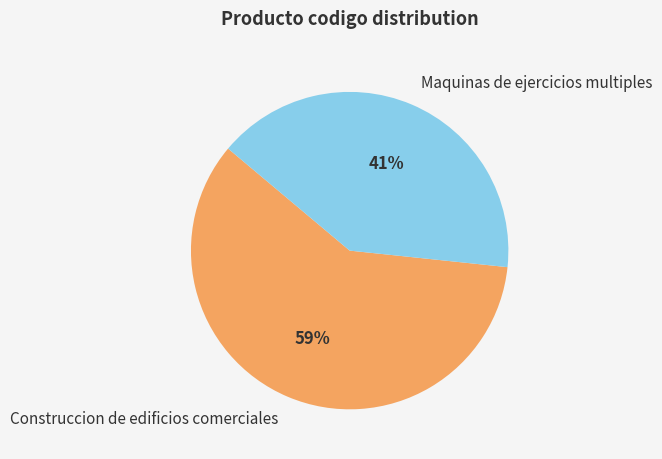

Count the number of slices in the pie.

2